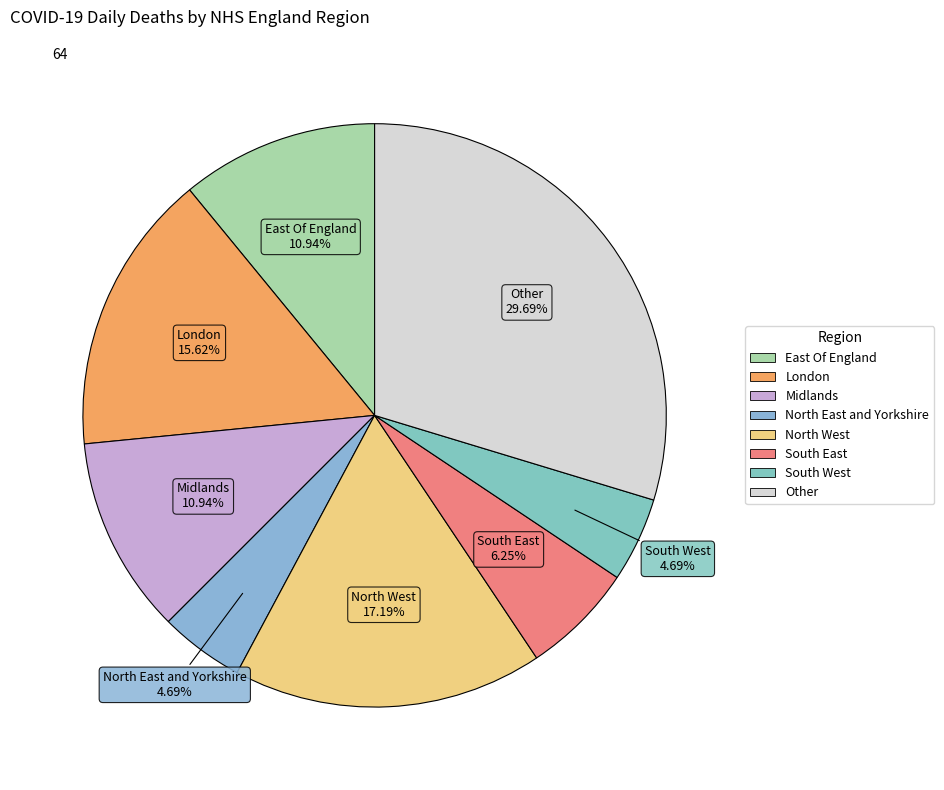

True or false: Midlands accounts for 11% of the total.

True